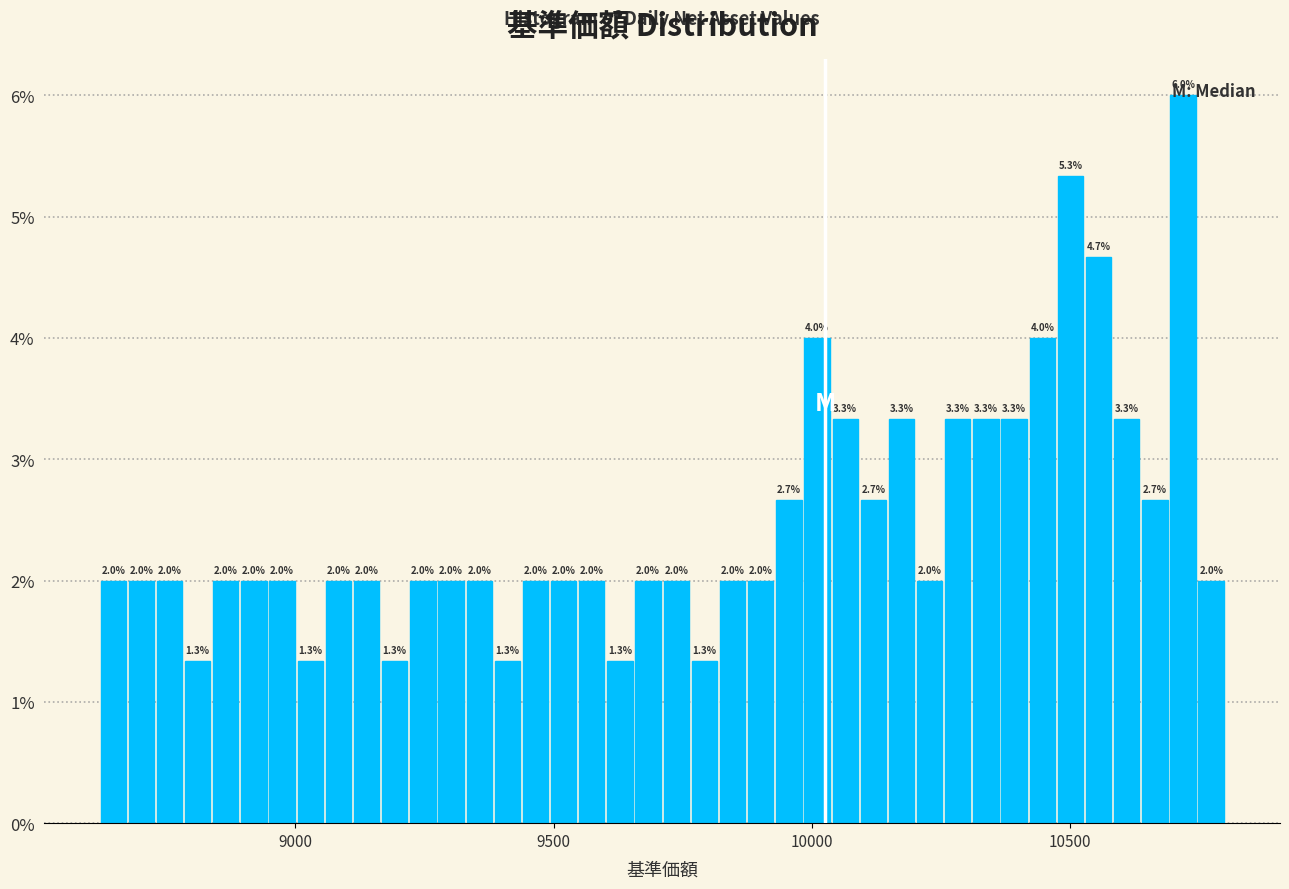

Read against the x-axis, roughly where is the centre of the tallest bar?

10700